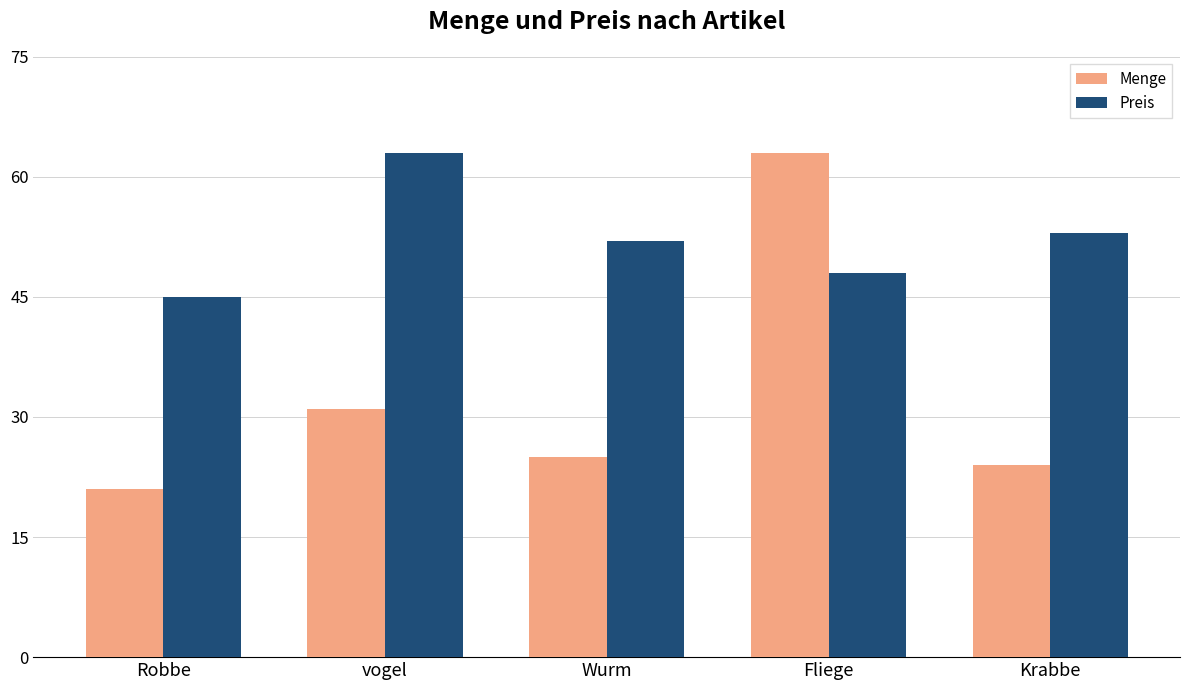

Which series has the largest total across all categories?

Preis